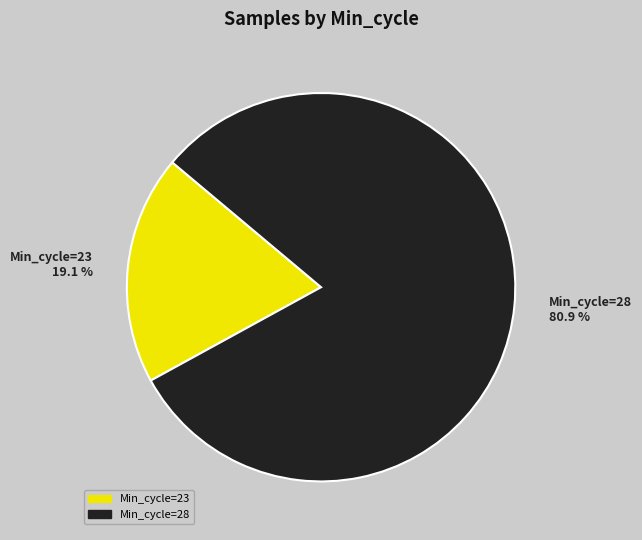

What is the ratio of the value at Min_cycle=28 to the value at Min_cycle=23?

4.2